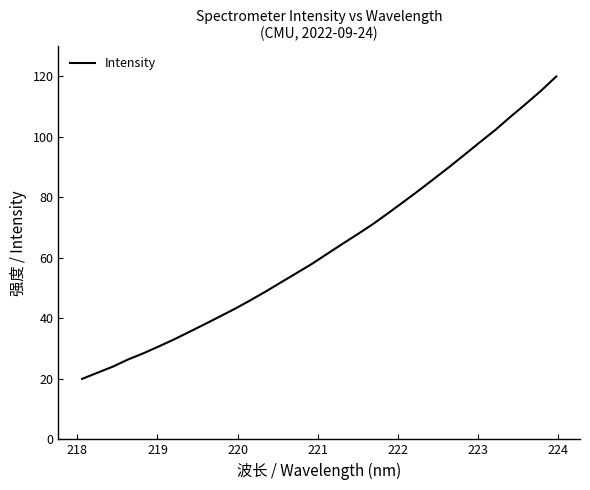

Does the chart display data point markers on the line(s)?

No